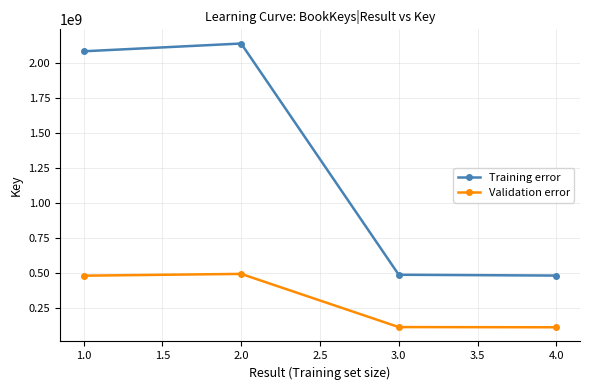

What is the greatest value displayed?

2140408767.0